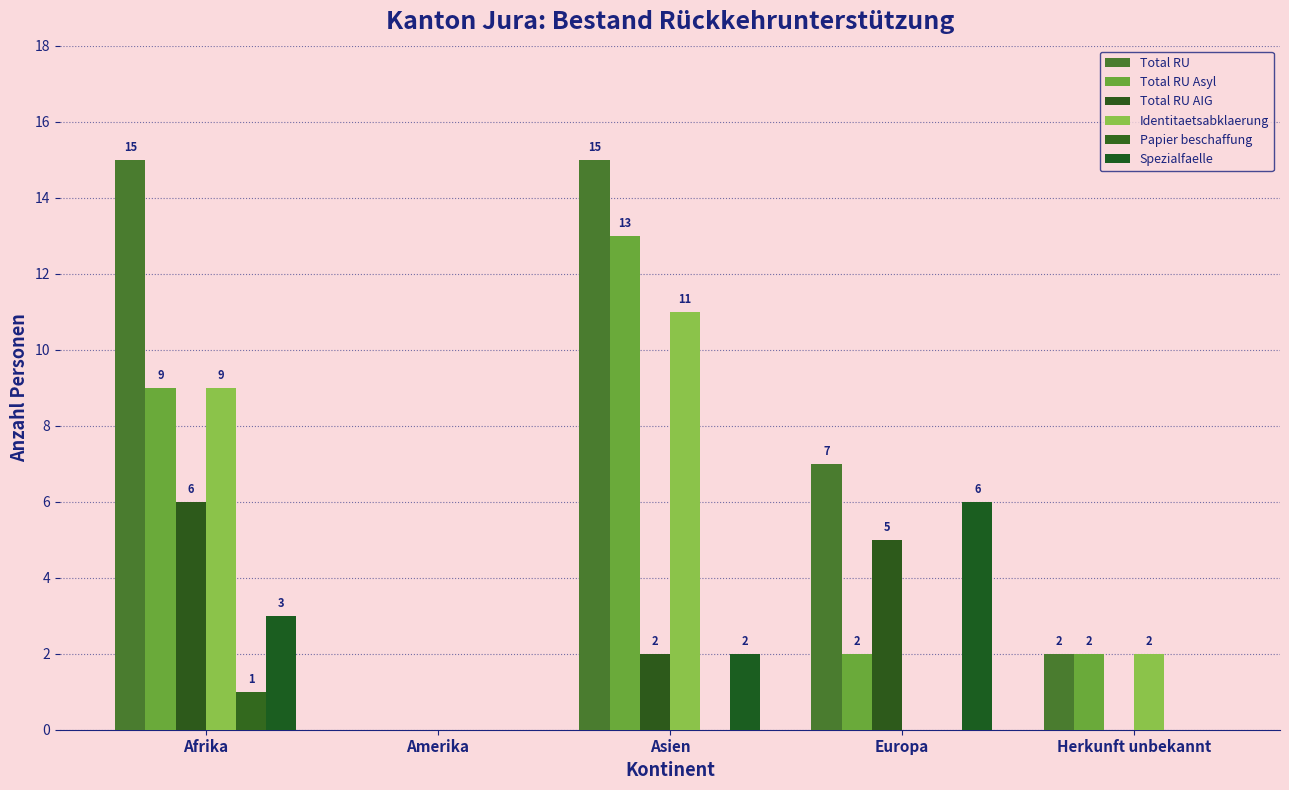

How many groups of bars are there?

5